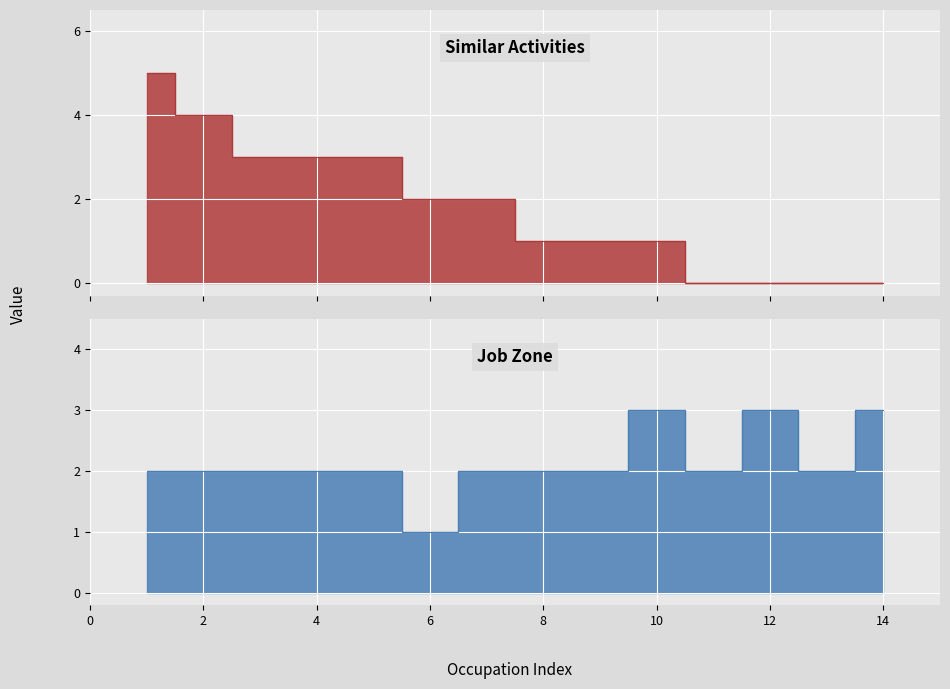

At how many categories does at least one series exceed 0?

14